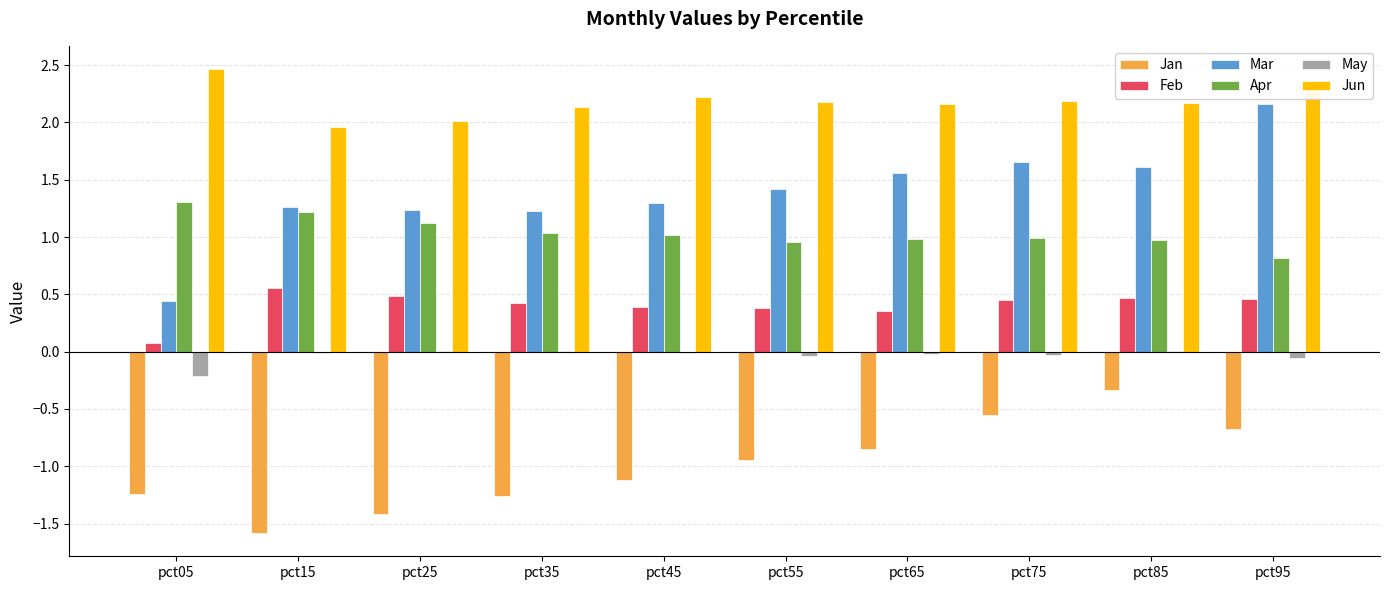

What is the maximum value shown in the chart?

2.5